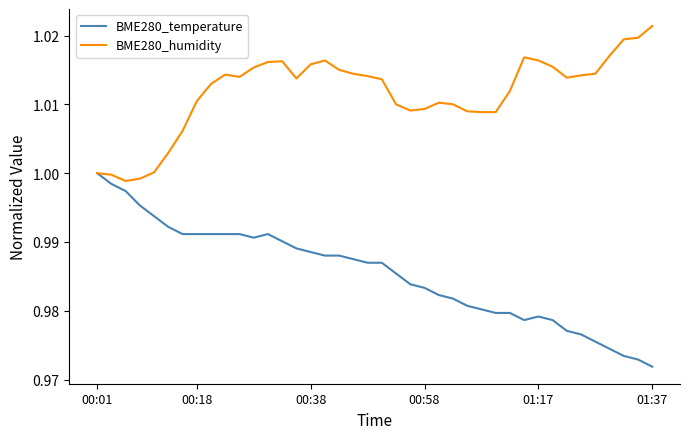

List the series in order of their peak value, highest first.

BME280_humidity, BME280_temperature